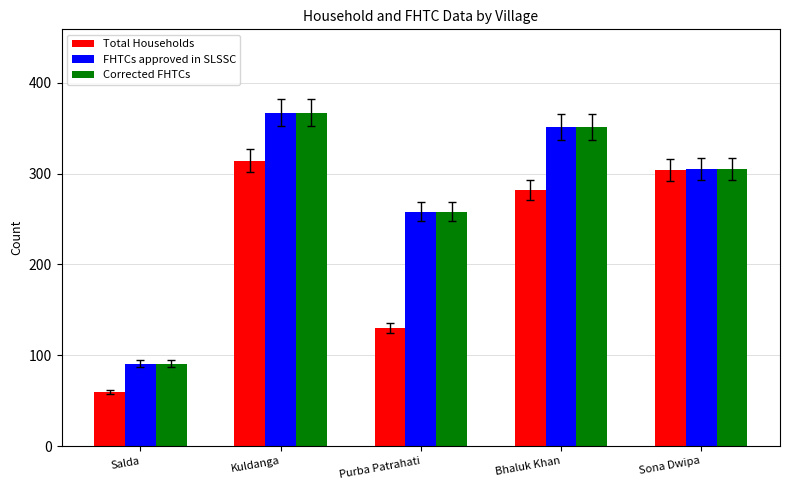

Rank the categories by Corrected FHTCs value from highest to lowest.

Kuldanga, Bhaluk Khan, Sona Dwipa, Purba Patrahati, Salda